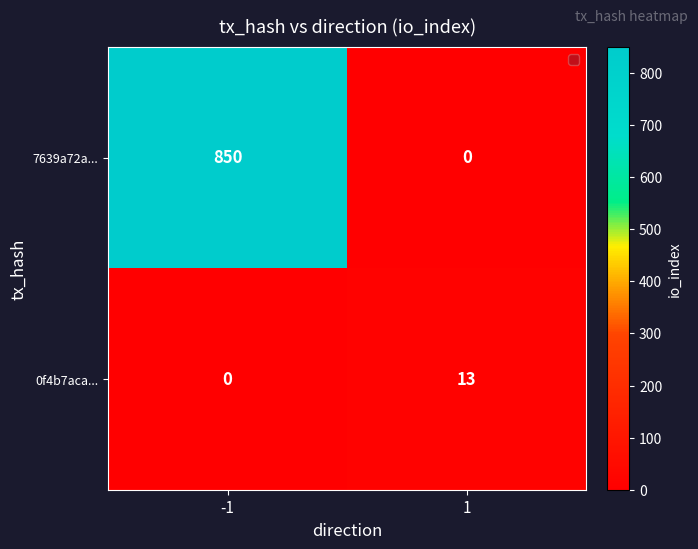

Reading left to right, list all the values displayed in this chart.

7639a72a...: 850	0
0f4b7aca...: 0	13